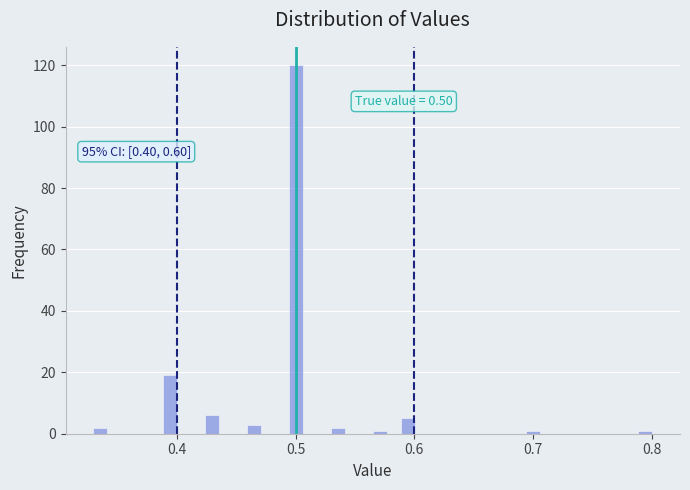

Around what value on the x-axis is the tallest bar? Give the approximate position of its centre, as read against the axis.

0.50